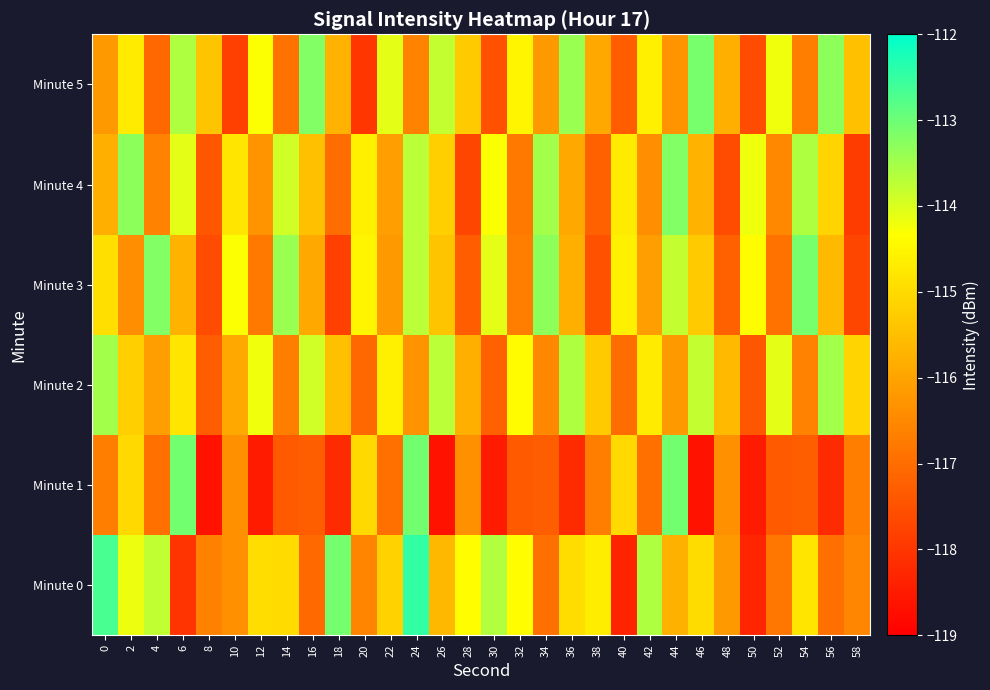

How many data points does each series have?

30